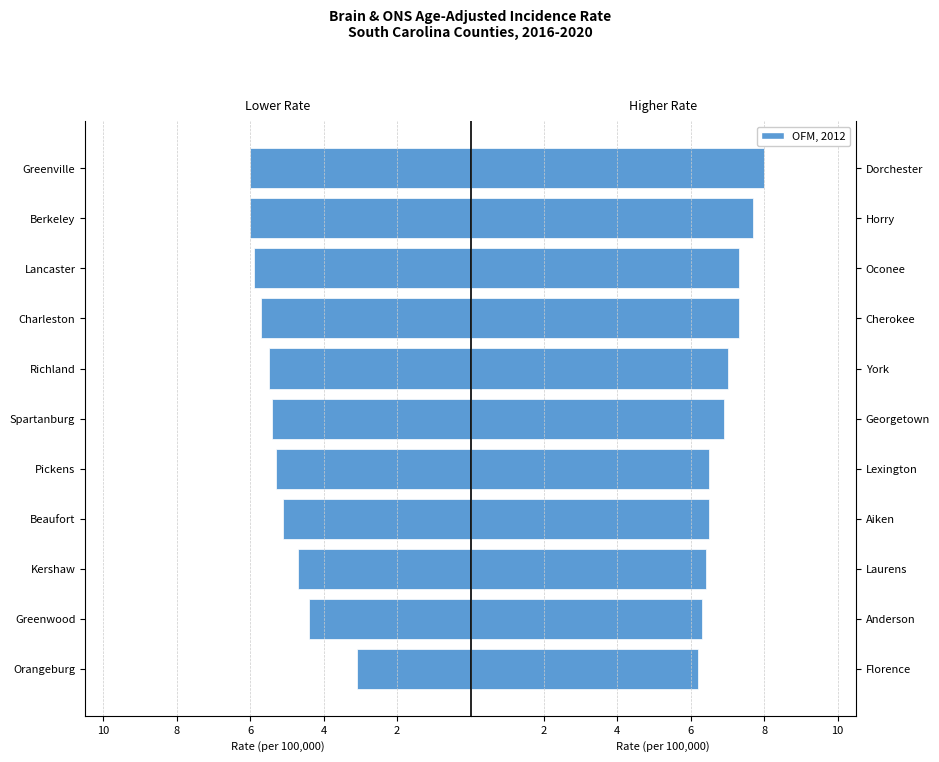

What is the average value of the County Rate (Left) series?

-5.2